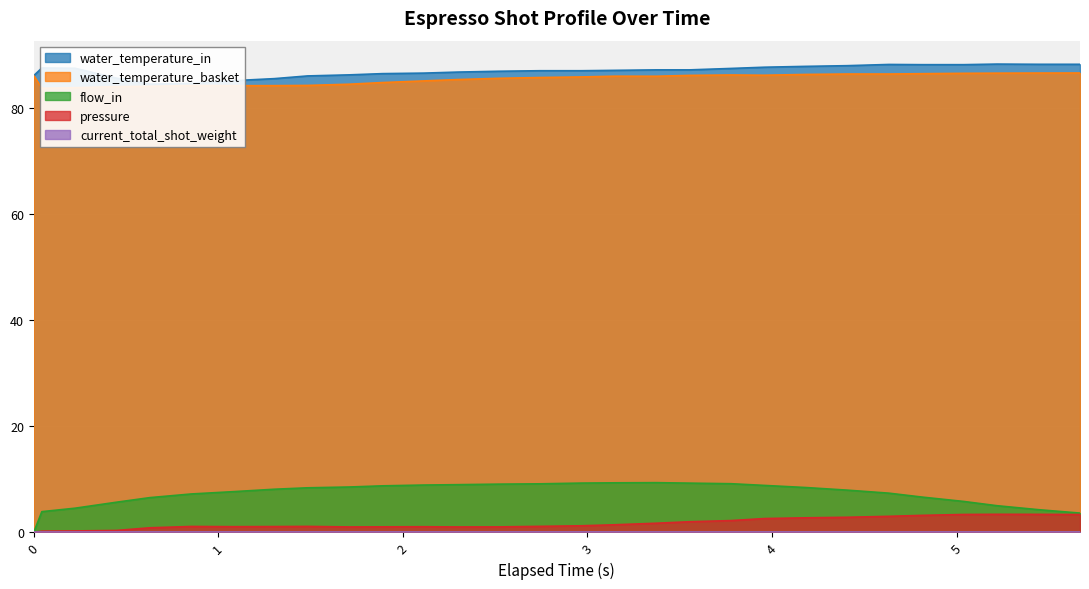

What is the difference between the highest and lowest values at 1.079?

84.0